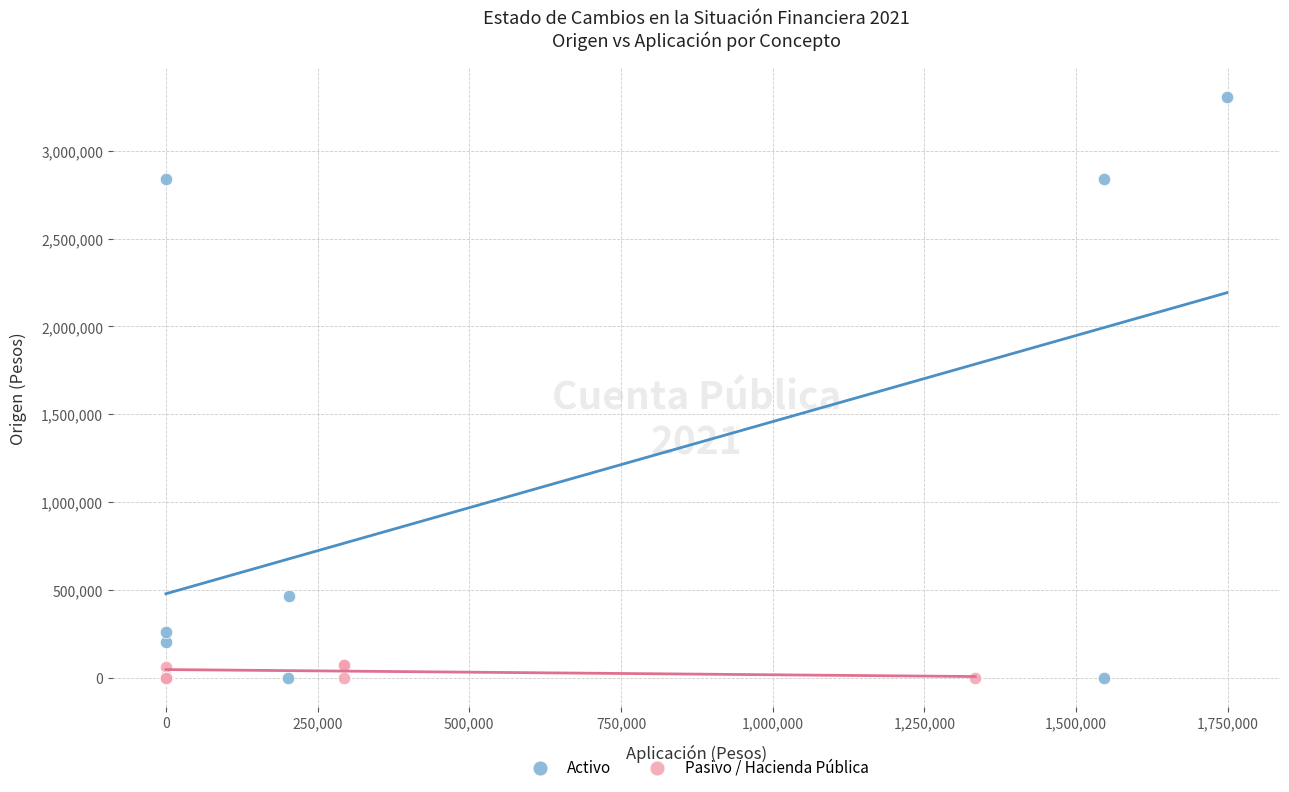

Which series contains the highest Y value?

Activo